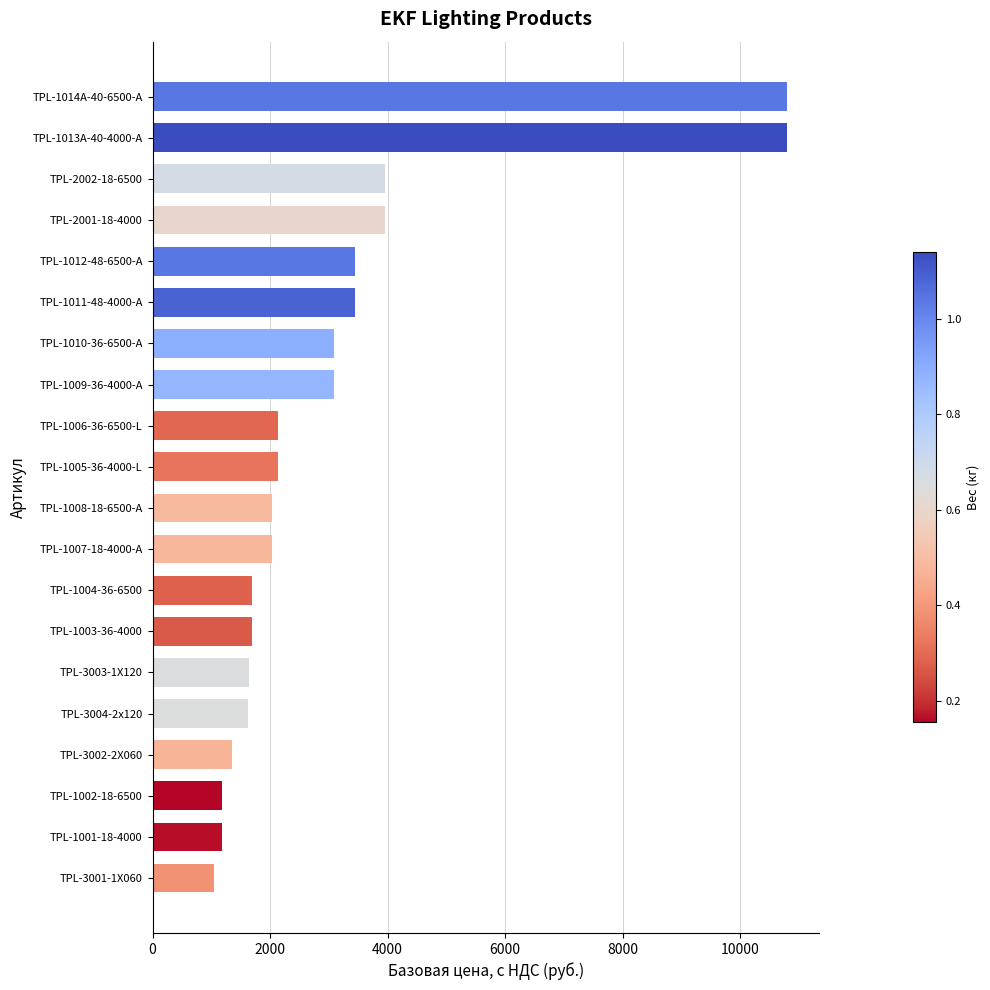

What is the value of the 18th bar from the top?

1185.2